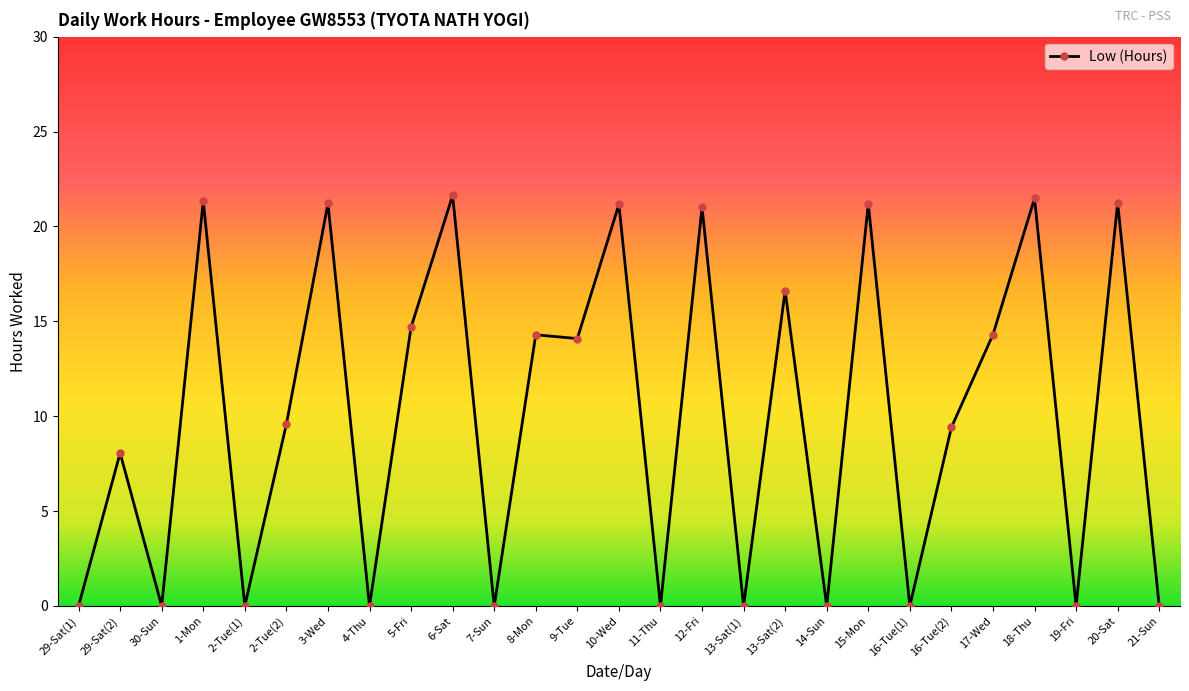

Is this an area chart (filled region under the line)?

No